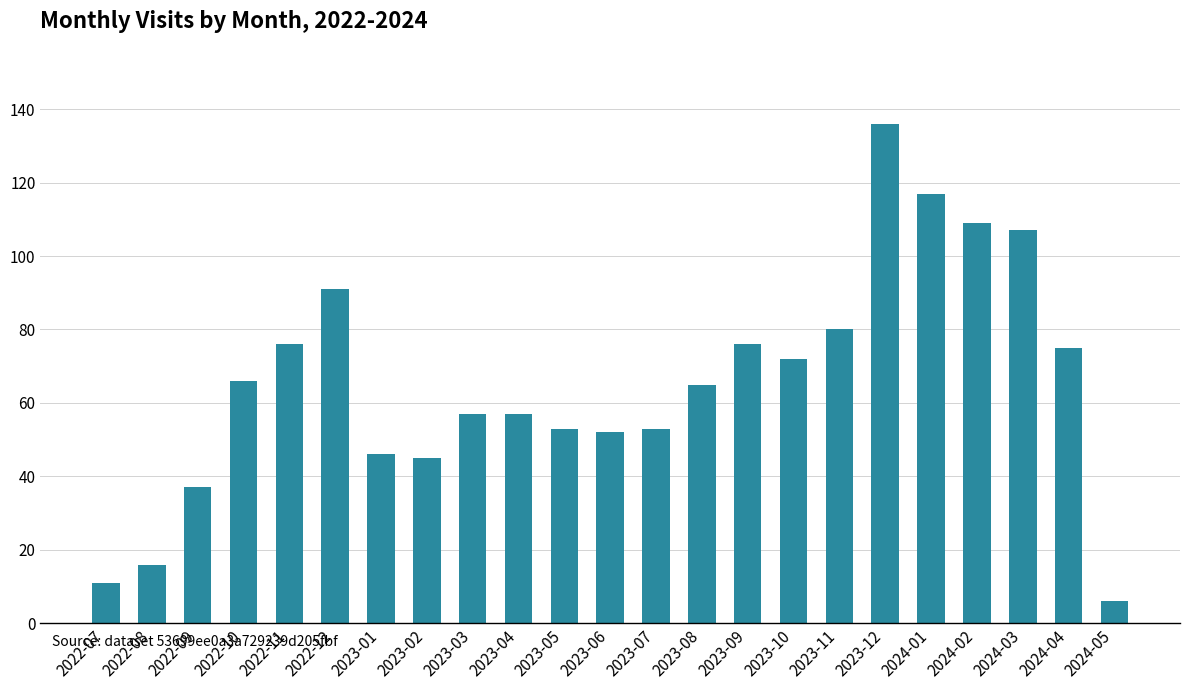

Are the bars grouped side by side (vs. stacked)?

No